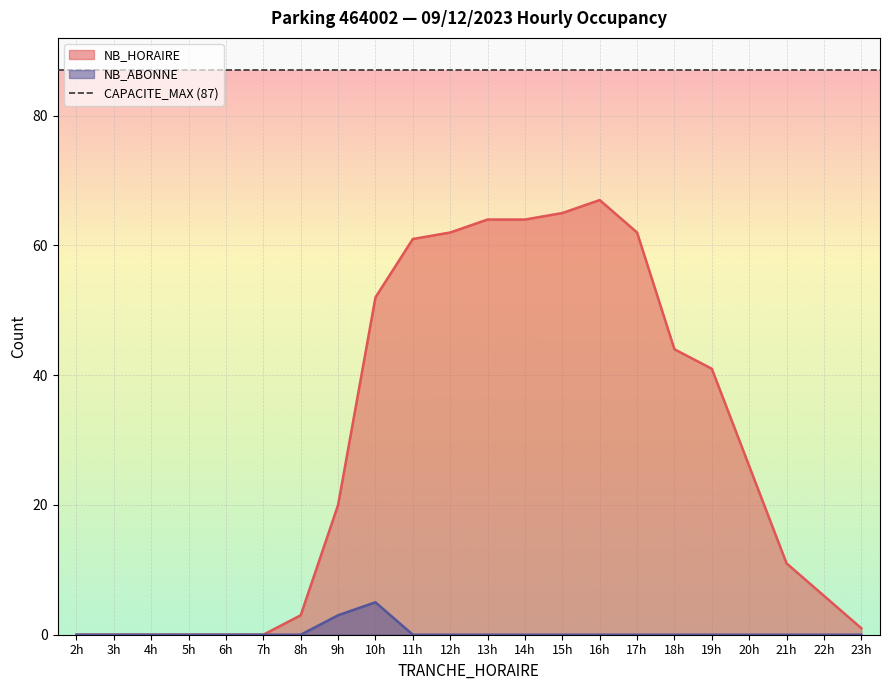

Reading left to right, transcribe all the data shown in this chart.

NB_HORAIRE: 2=0	3=0	4=0	5=0	6=0	7=0	8=3	9=20	10=52	11=61	12=62	13=64	14=64	15=65	16=67	17=62	18=44	19=41	20=26	21=11	22=6	23=1
NB_ABONNE: 2=0	3=0	4=0	5=0	6=0	7=0	8=0	9=3	10=5	11=0	12=0	13=0	14=0	15=0	16=0	17=0	18=0	19=0	20=0	21=0	22=0	23=0